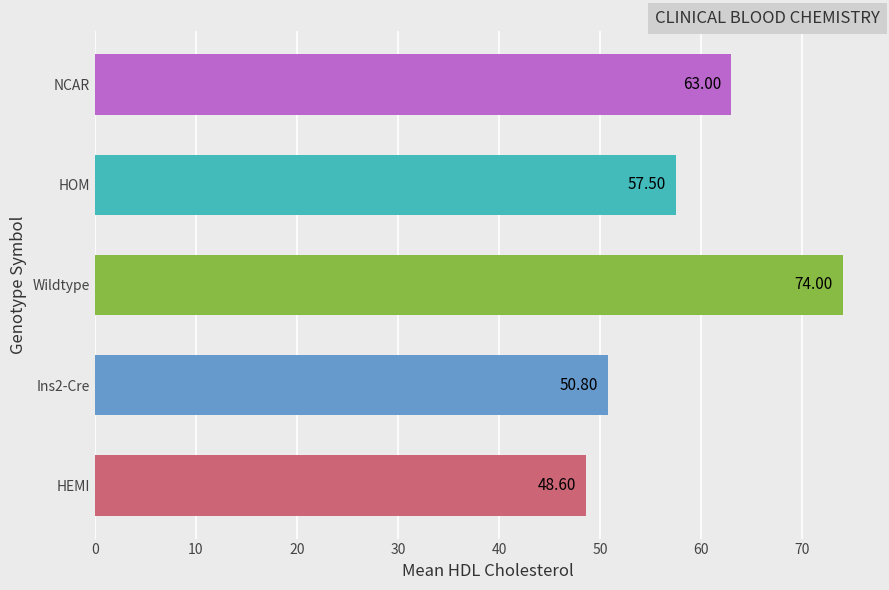

Reading left to right, transcribe all the data shown in this chart.

48.6	50.8	74.0	57.5	63.0